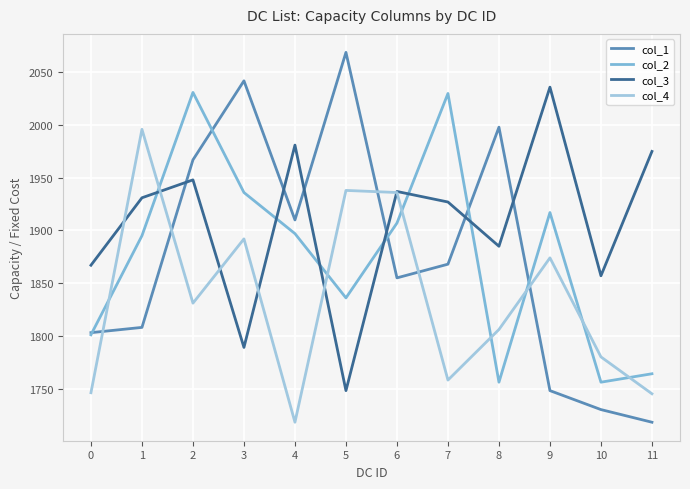

True or false: col_2 and col_3 cross at least once.

True